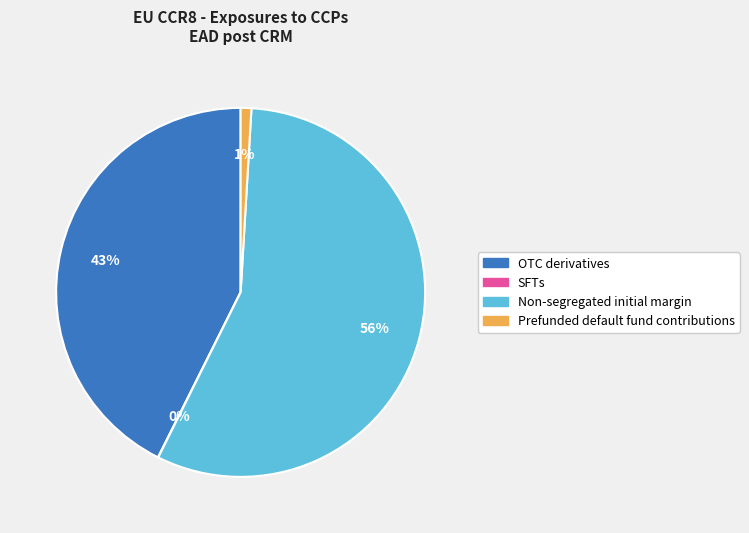

Is there any slice that represents more than half of the pie?

Yes